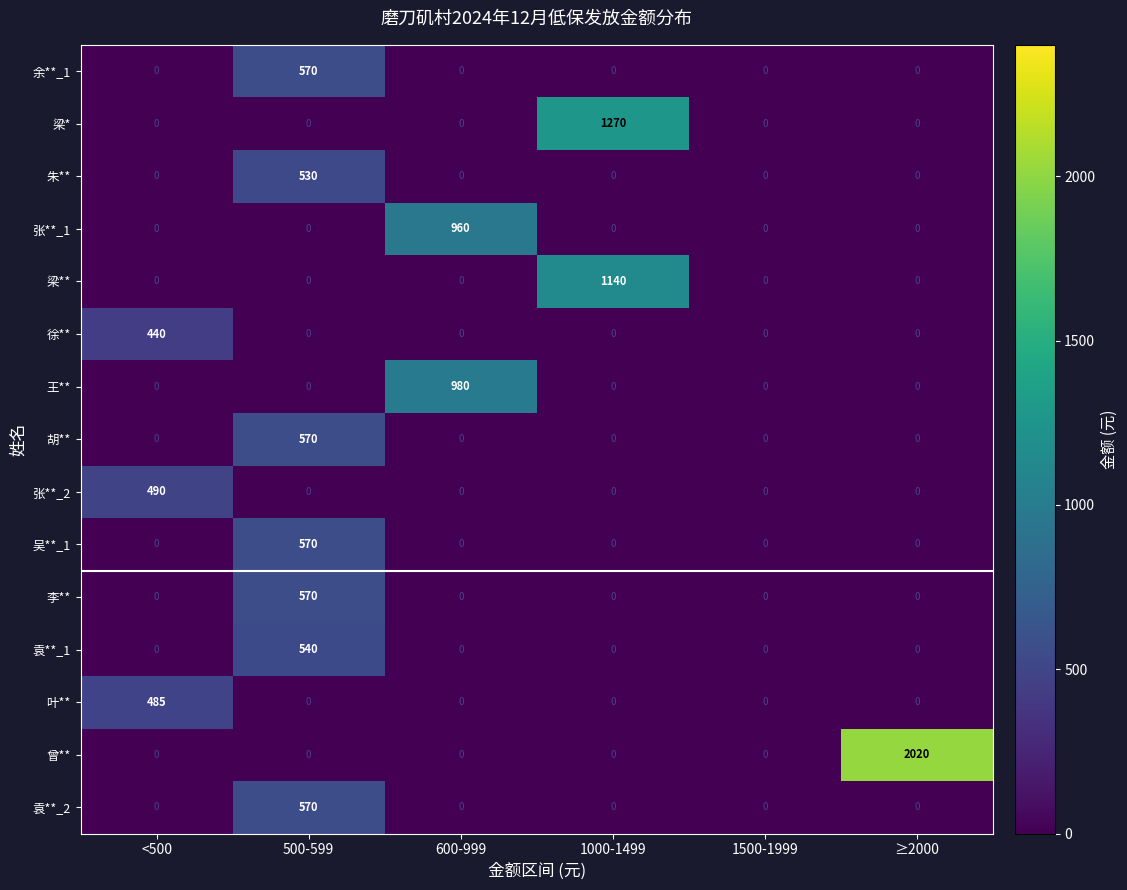

At how many categories does at least one series exceed 39?

5